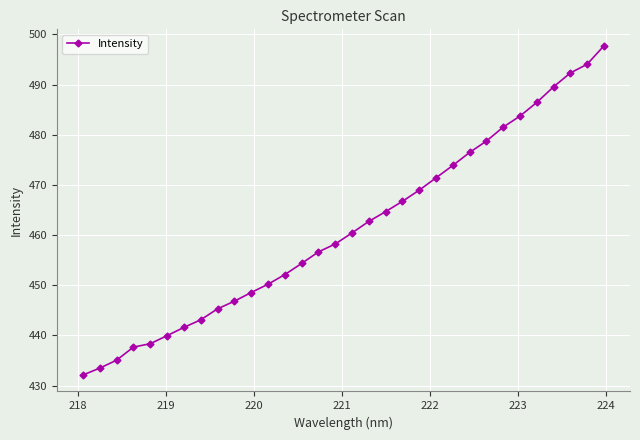

What is the smallest value displayed?

432.1